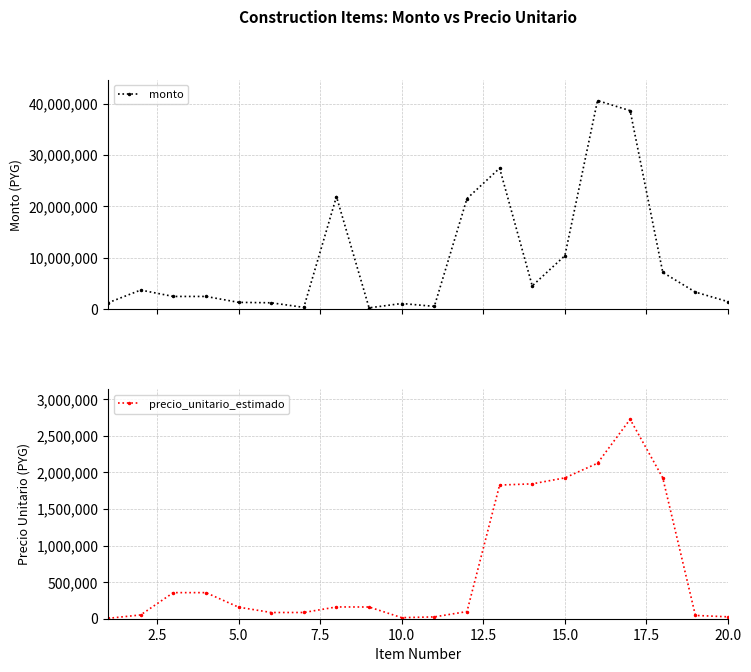

What is the value of the monto point at the 14th from the left?

4515622.0